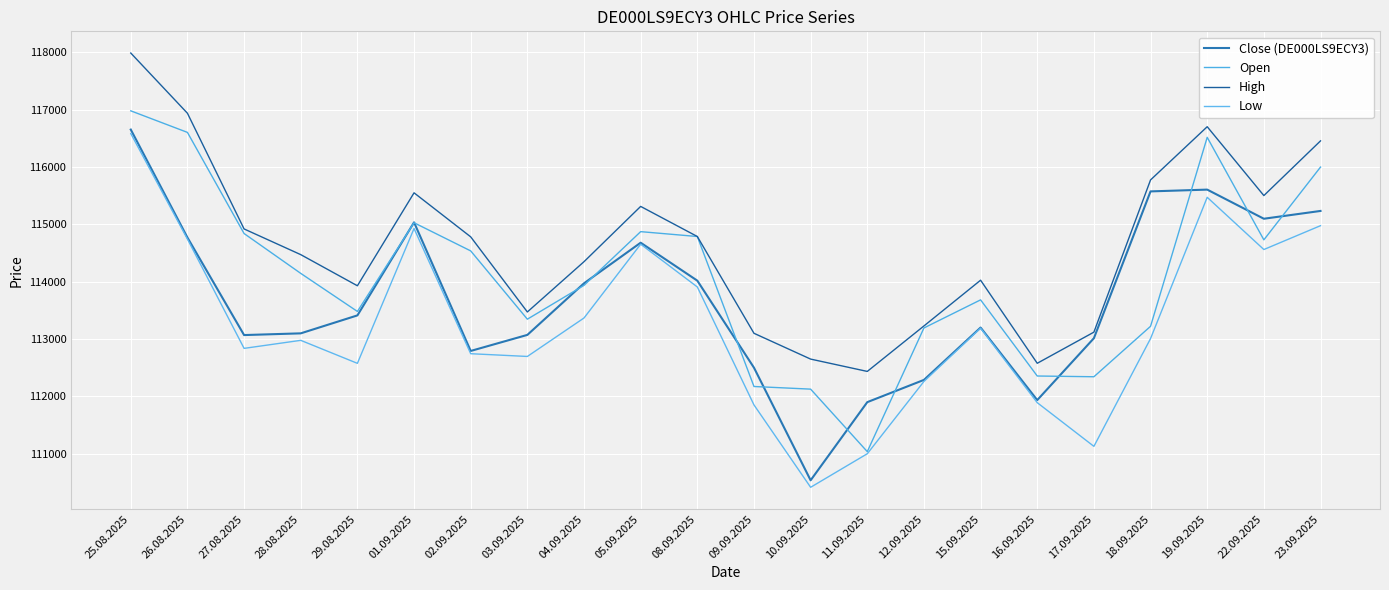

Rank the series at 10.09.2025 from lowest to highest value.

Low, Close (DE000LS9ECY3), Open, High